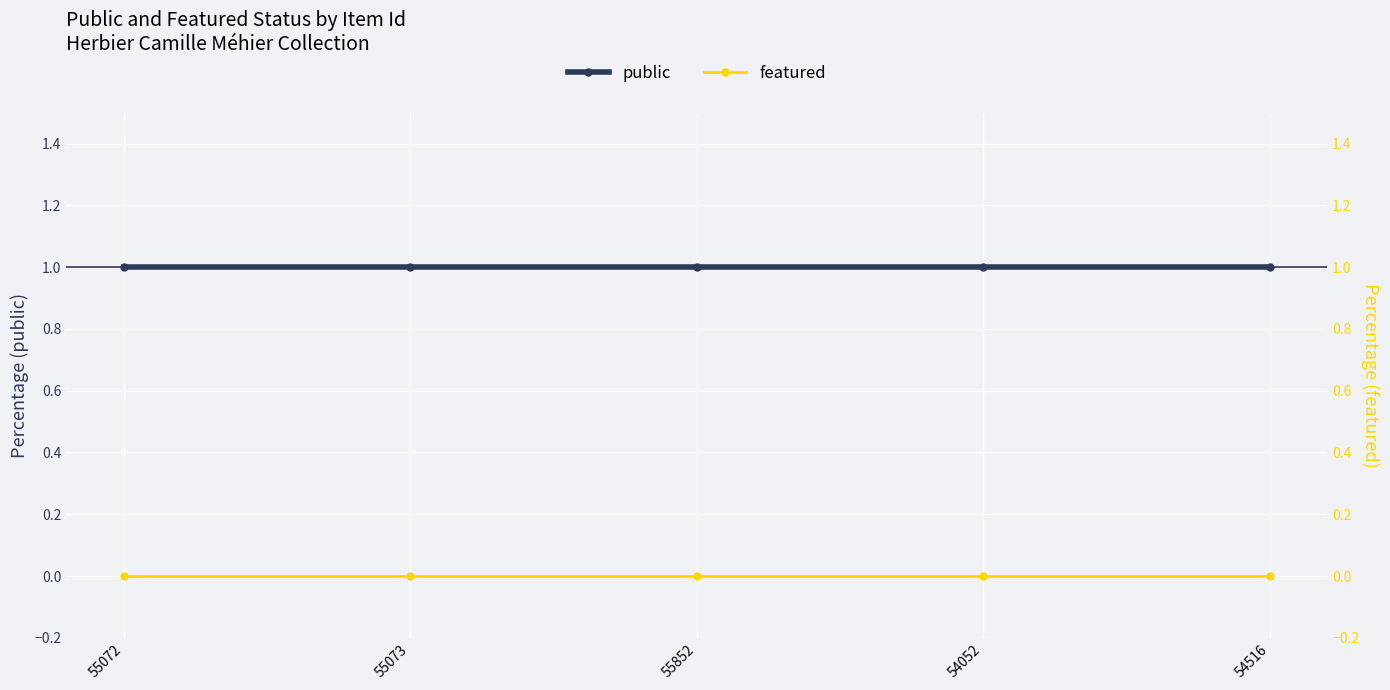

Rank the series at 55073 from lowest to highest value.

featured, public